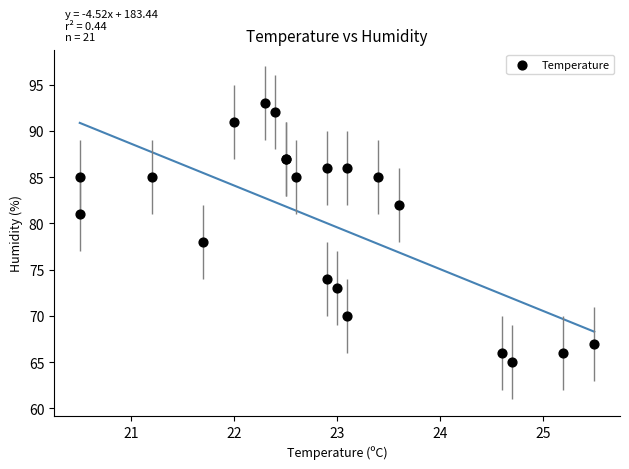

What Y value in the scatter plot is closest to 79?

78